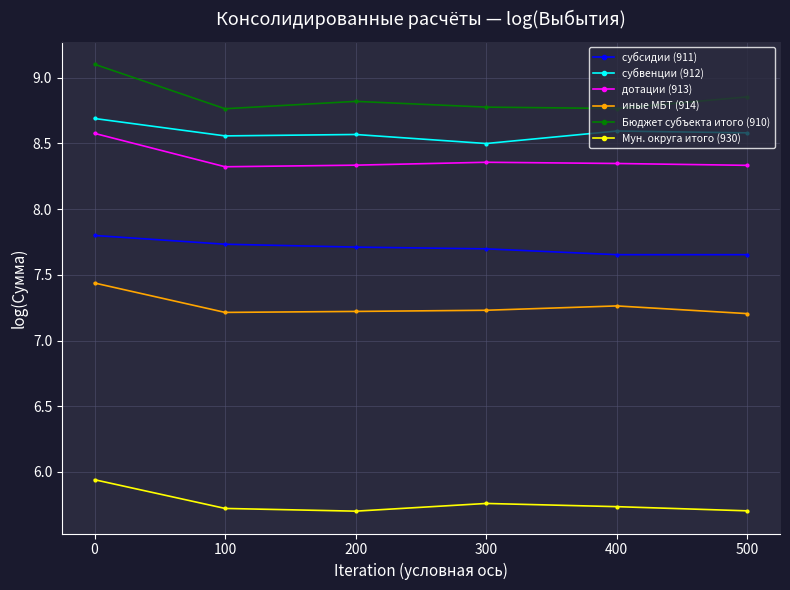

What is the lowest value of the субвенции (912) series?

8.5